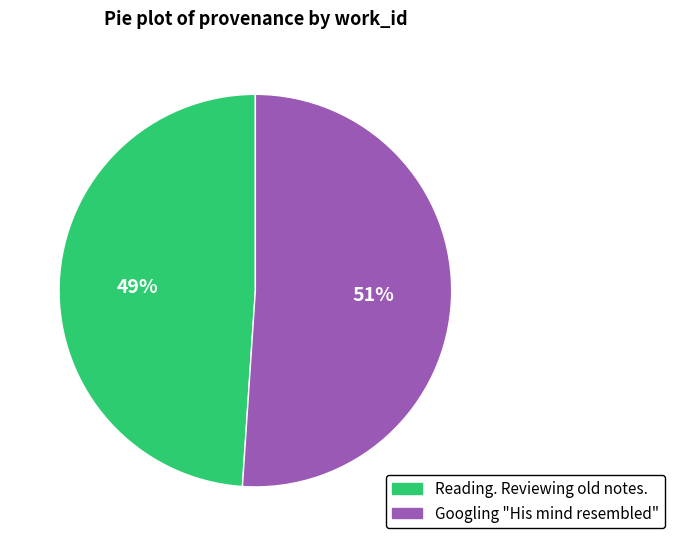

Which has a higher value, Googling "His mind resembled" or Reading. Reviewing old notes.?

Googling "His mind resembled"